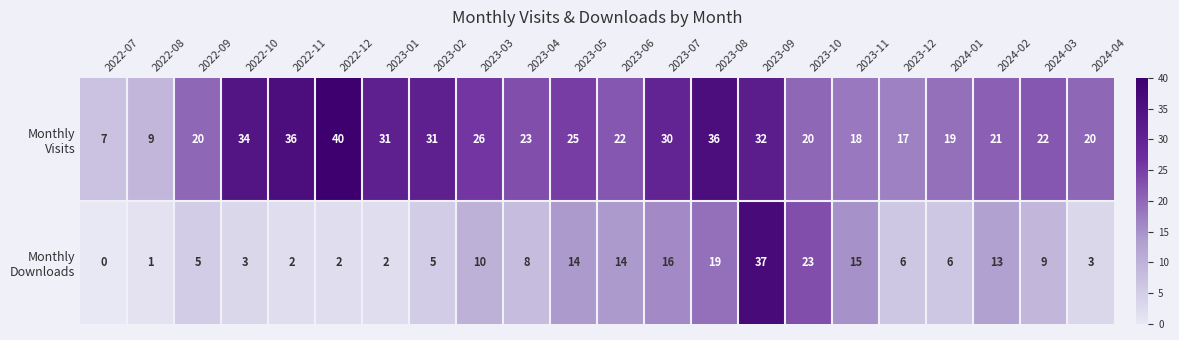

At how many categories does at least one series exceed 28?

8